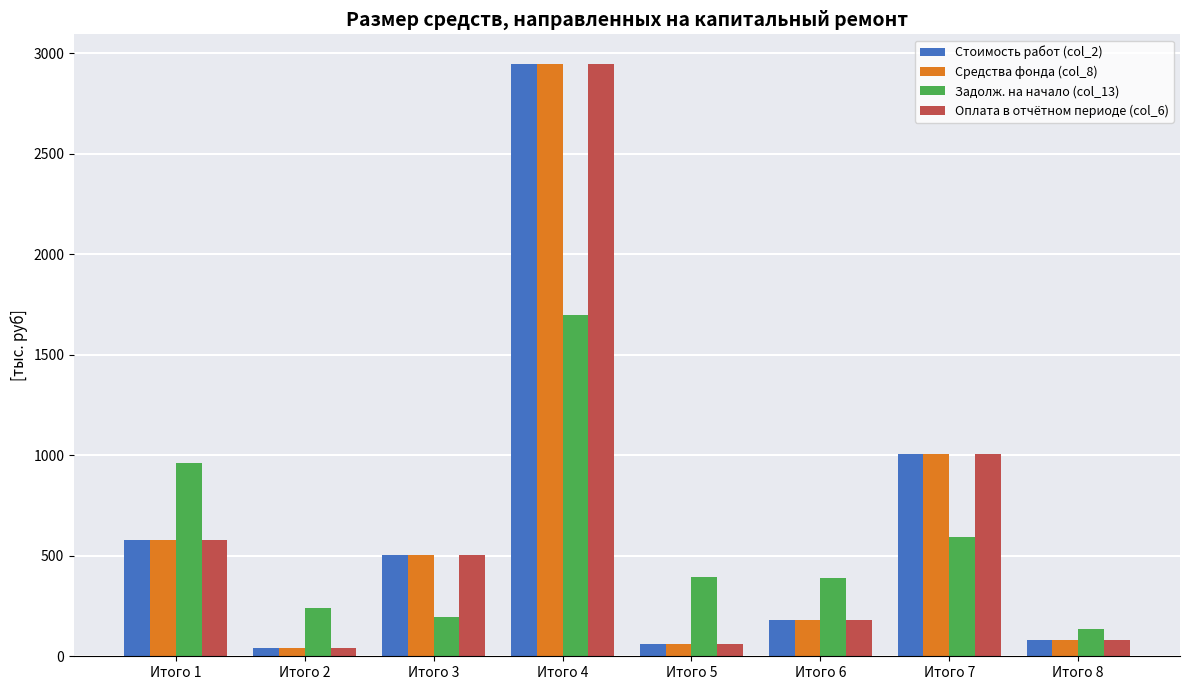

What is the average value of the Задолж. на начало (col_13) series?

576.7